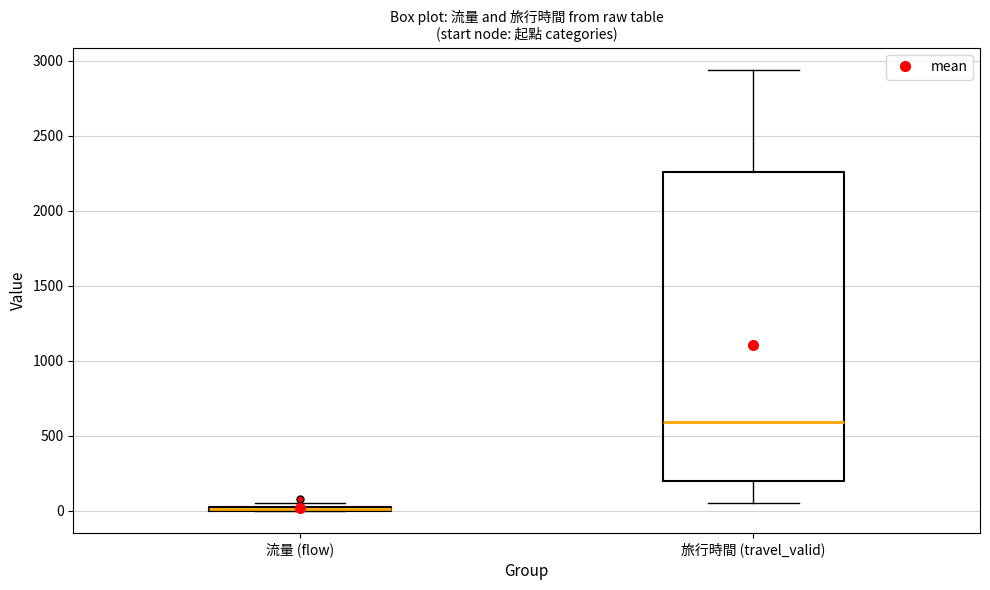

Where does the upper whisker of the box for 旅行時間 (travel_valid) end on the y-axis? The values are not printed on the chart, so give them approximately, as read against the axis.

2950